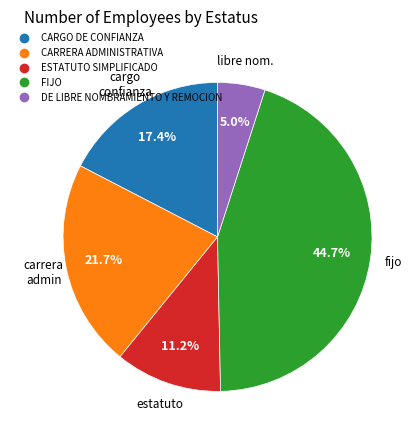

Rank the categories by value from highest to lowest.

FIJO, CARRERA ADMINISTRATIVA, CARGO DE CONFIANZA, ESTATUTO SIMPLIFICADO, DE LIBRE NOMBRAMIENTO Y REMOCION